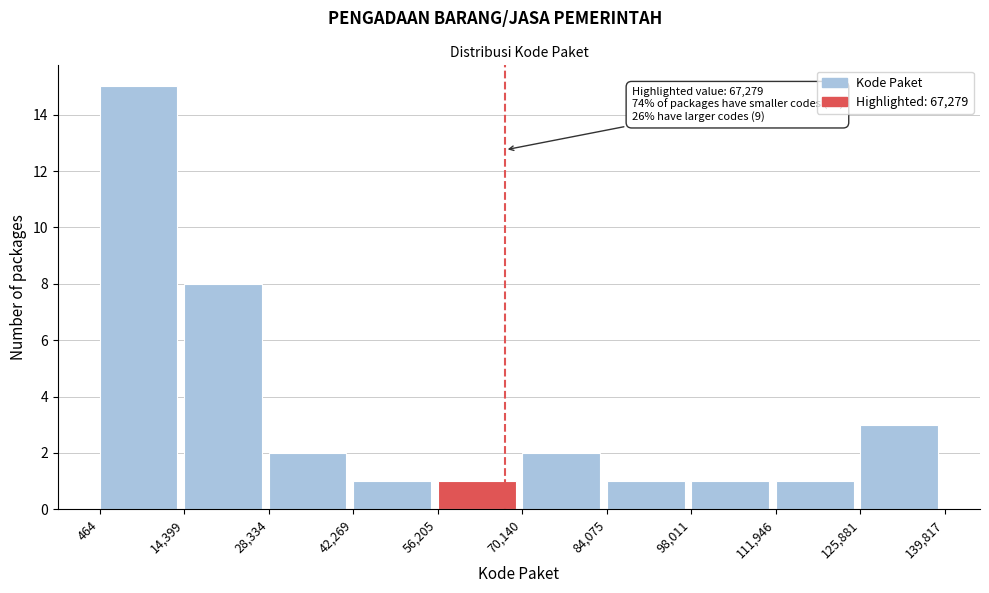

Over which range of the x-axis is the bar tallest?

464 to 14,399